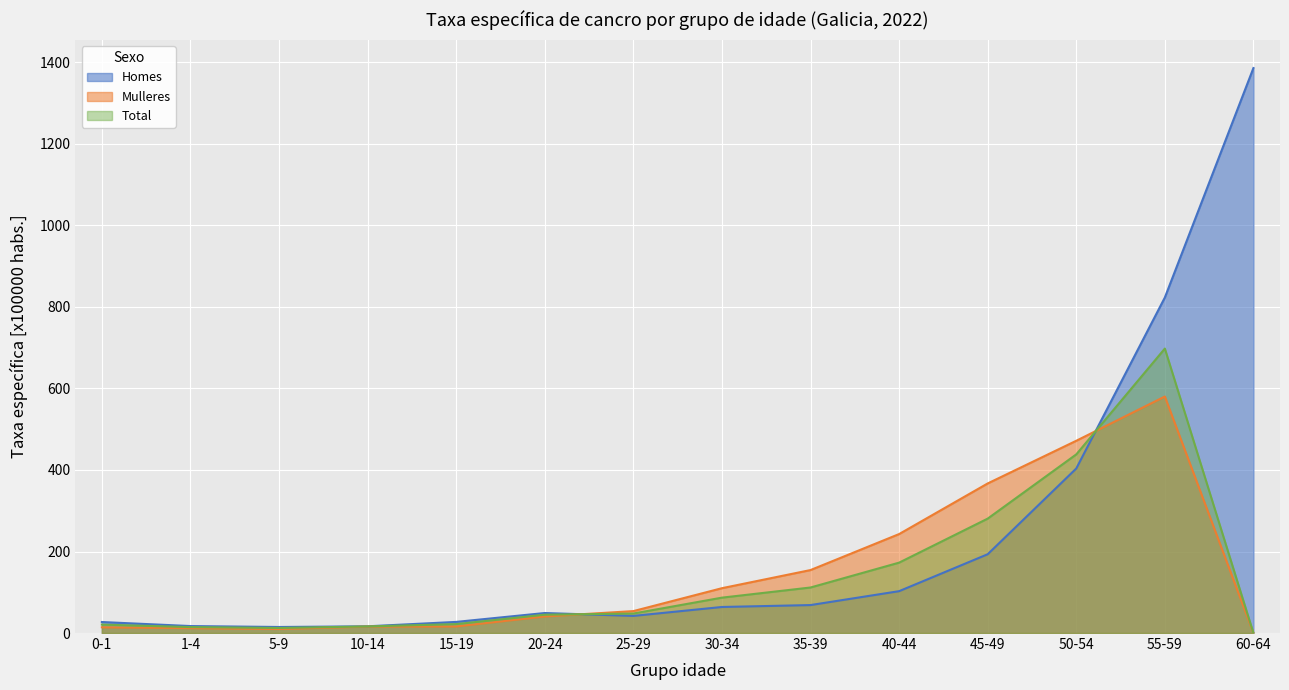

At which category does Total reach its first local valley?

5-9